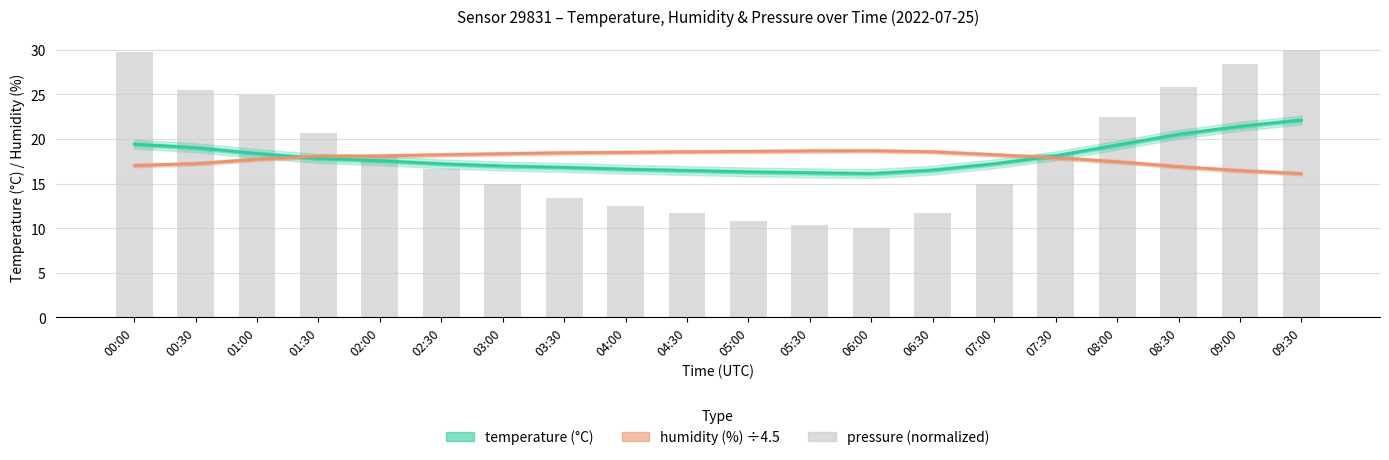

What is the sum of the humidity (%) ÷4.5 values at 00:00 and 05:00?

35.6